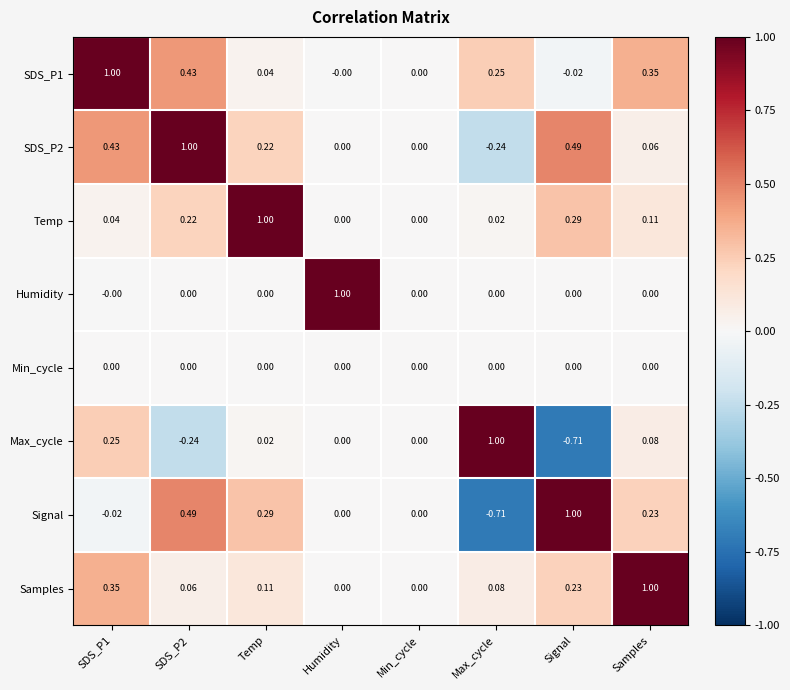

Is the value of SDS_P2 at SDS_P1 greater than the value of Signal at Signal?

No